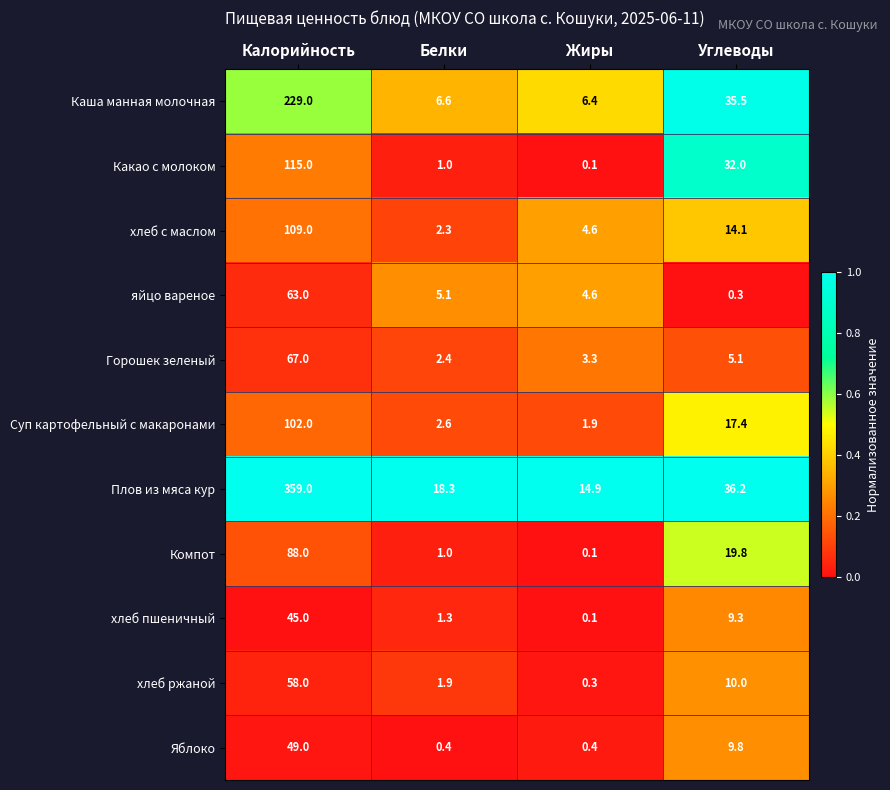

Which series has the widest spread of values?

Плов из мяса кур